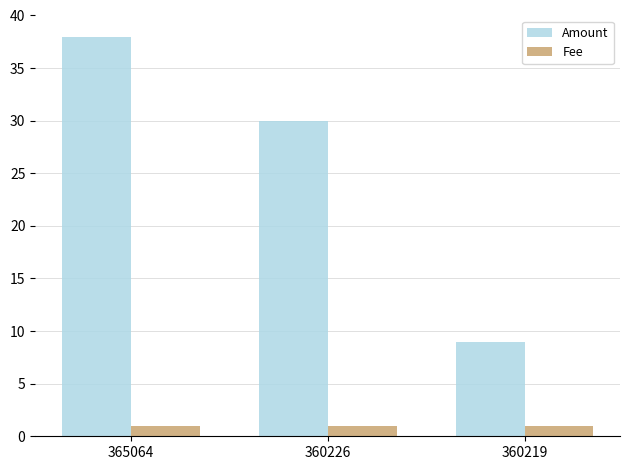

Where does the Amount series first go above 30?

365064